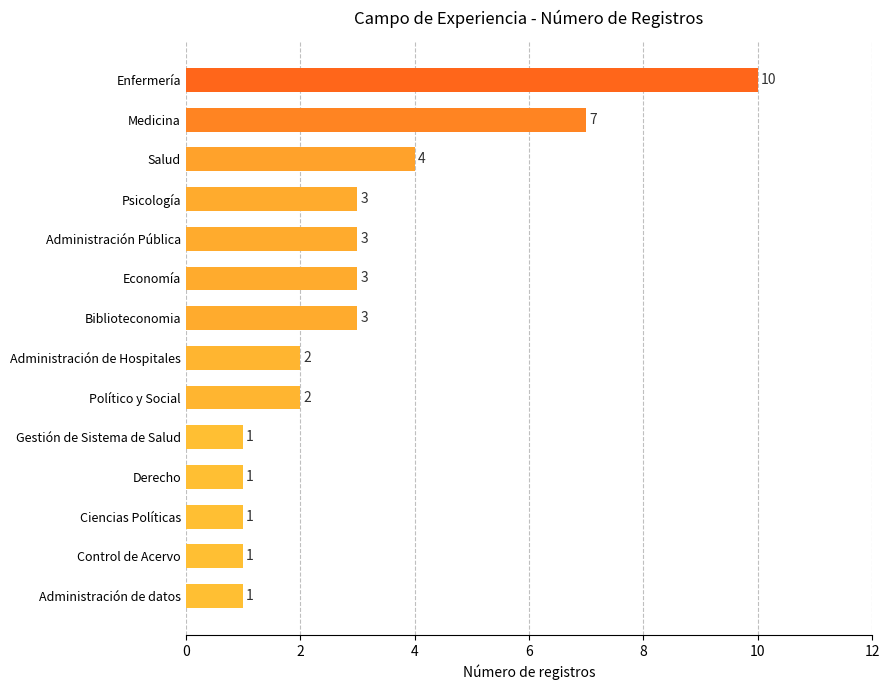

Reading bottom to top, list all the values displayed in this chart.

1	1	1	1	1	2	2	3	3	3	3	4	7	10